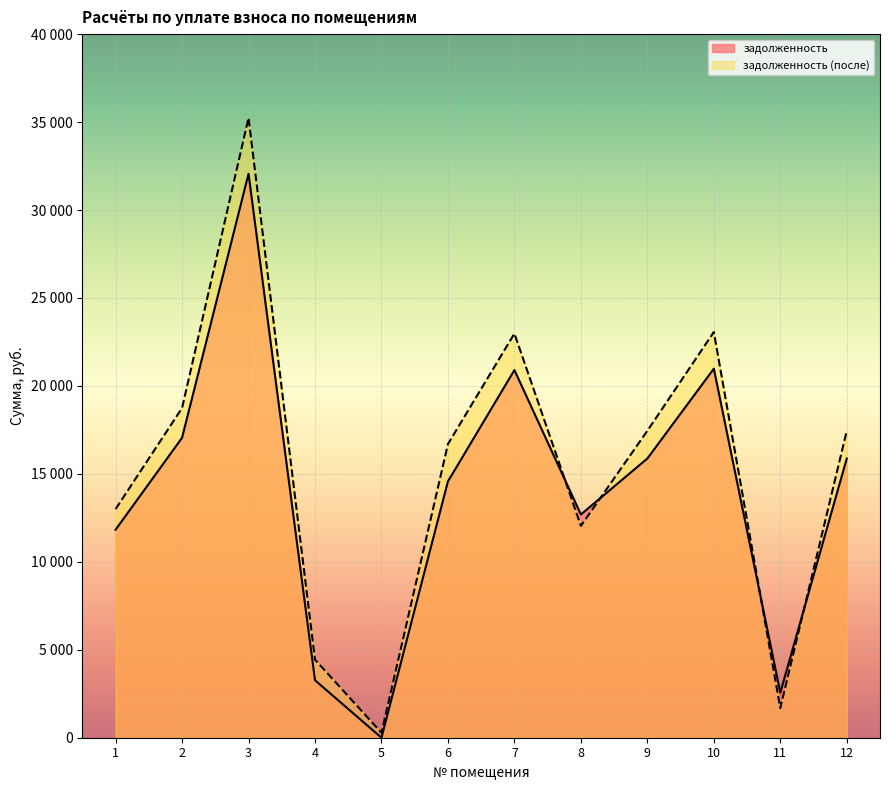

What is the difference between the maximum and second lowest values in the задолженность series?

29498.9